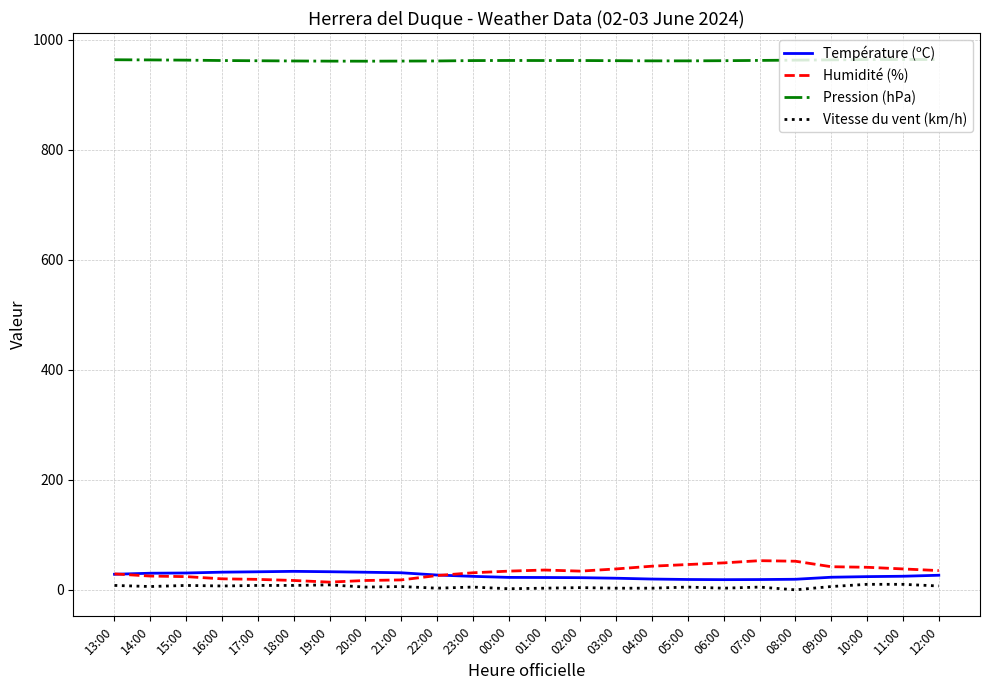

What is the total value across all series at 00:00?

1020.9